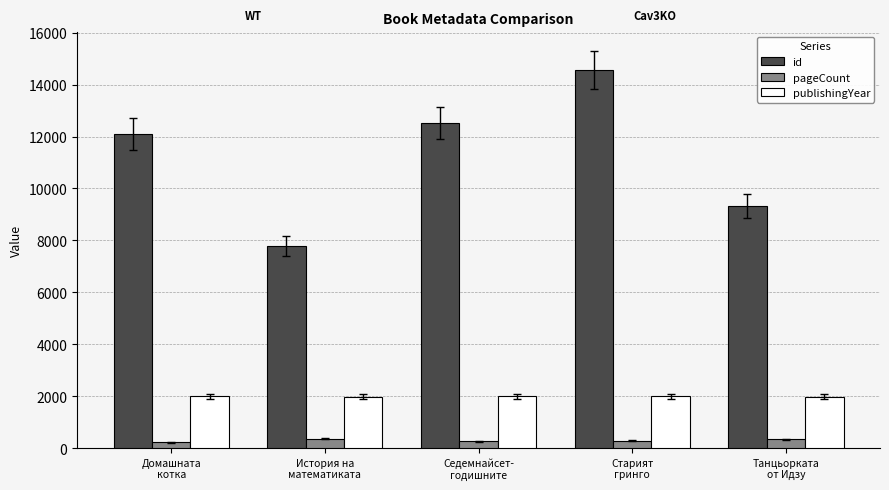

Which category has the highest value across all series?

Старият
гринго